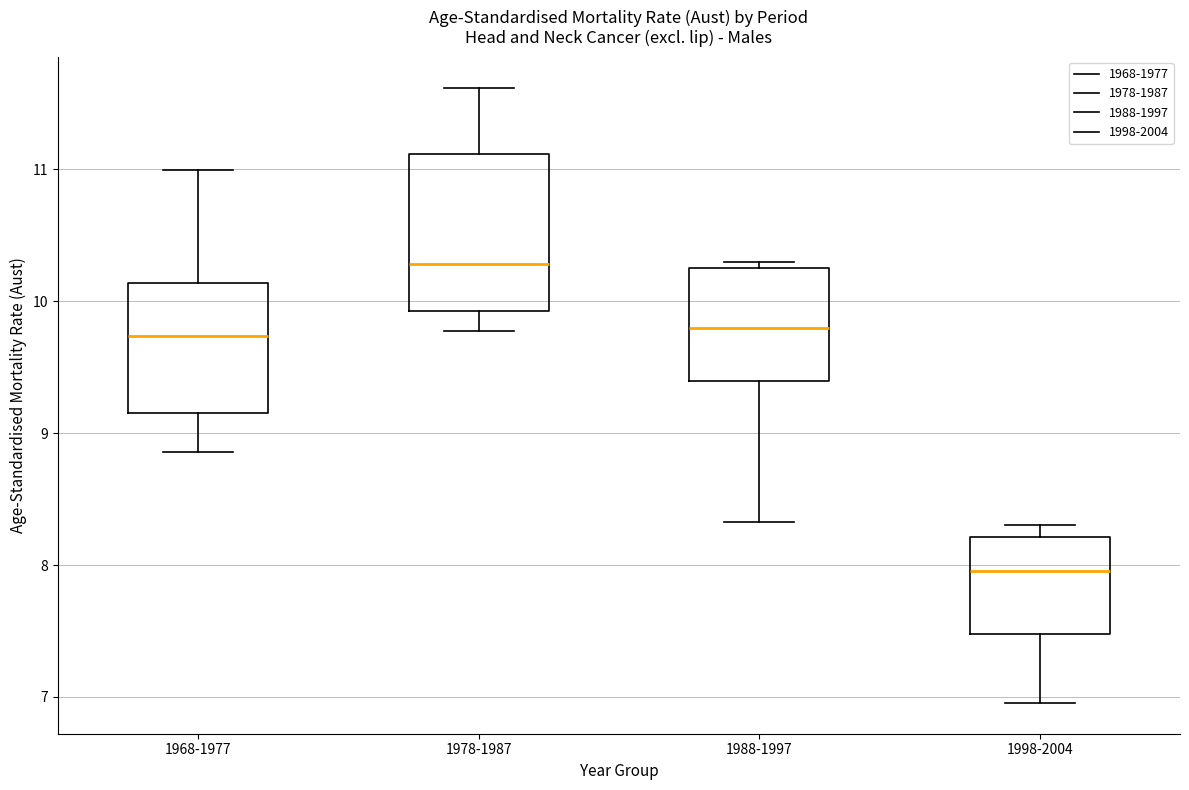

Reading left to right, transcribe this box plot: for each box, give where its median line is, the range the box spans, and where its two whiskers end, as read against the y-axis. The values are not printed on the chart, so give them approximately, as read against the axis.

1968-1977: median 9.7, box 9.2 to 10.1, whiskers 8.9 to 11.0
1978-1987: median 10.3, box 9.9 to 11.1, whiskers 9.8 to 11.6
1988-1997: median 9.8, box 9.4 to 10.2, whiskers 8.3 to 10.3
1998-2004: median 8.0, box 7.5 to 8.2, whiskers 7.0 to 8.3